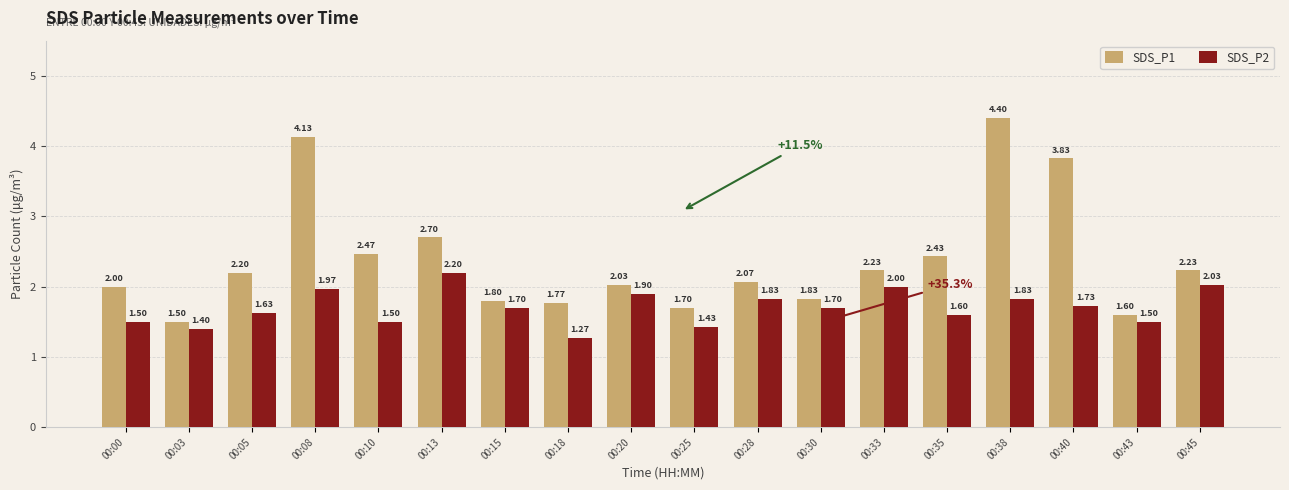

What is the value of the SDS_P2 bar at the 7th from the left?

1.7